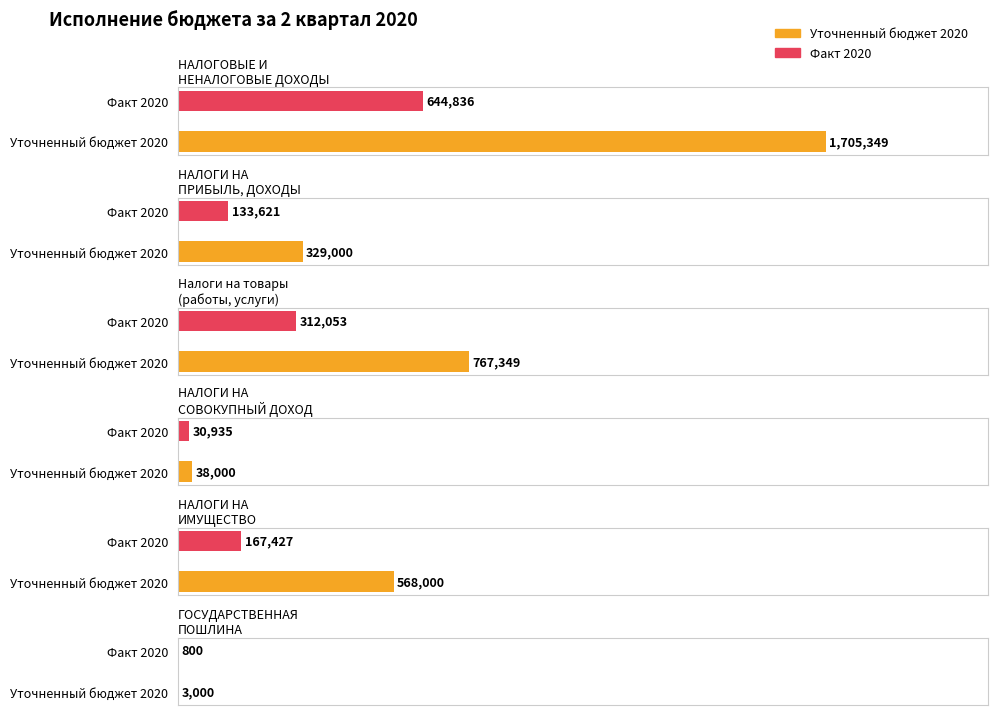

What is the spread (max minus min) of values at НАЛОГИ НА ИМУЩЕСТВО?

400573.1